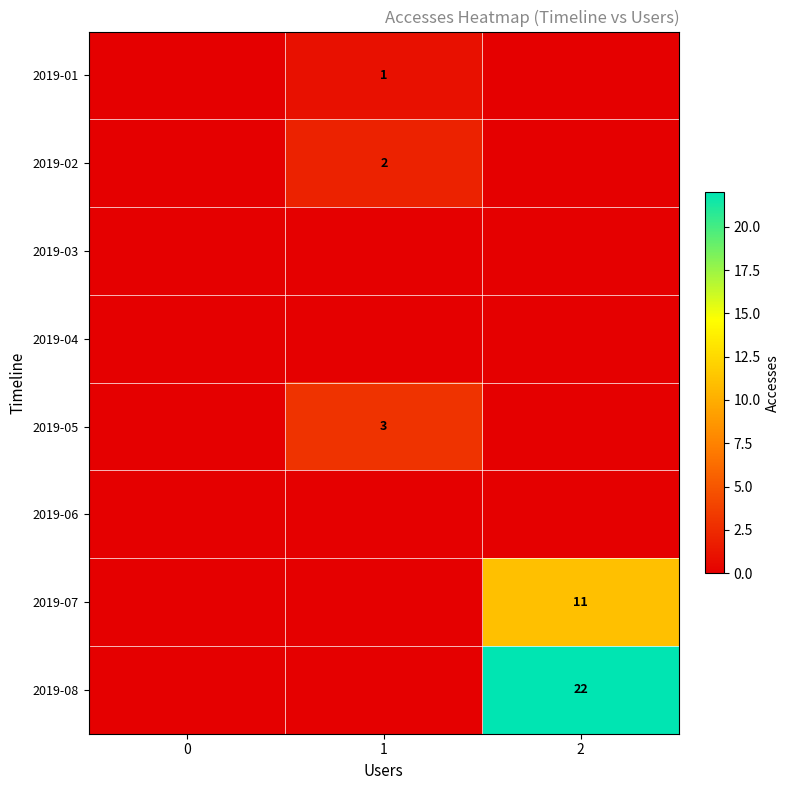

How many series are shown in this chart?

8